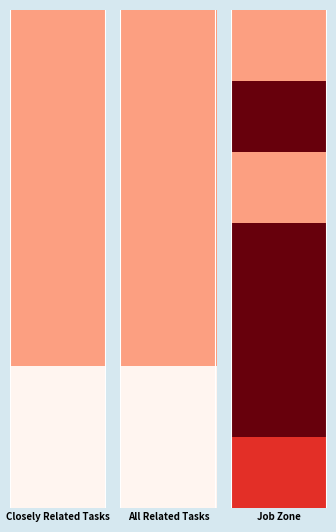

What is the minimum value for Sales Engineers?

2